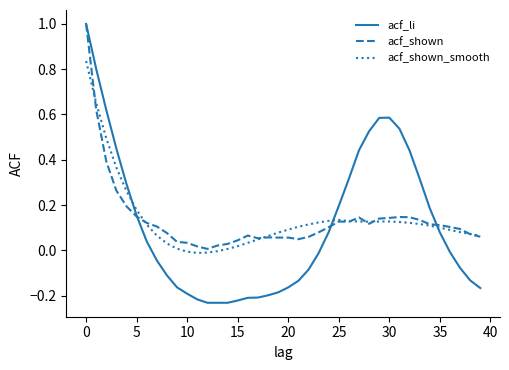

Which series ends up on top after the final intersection of acf_li and acf_shown_smooth?

acf_shown_smooth